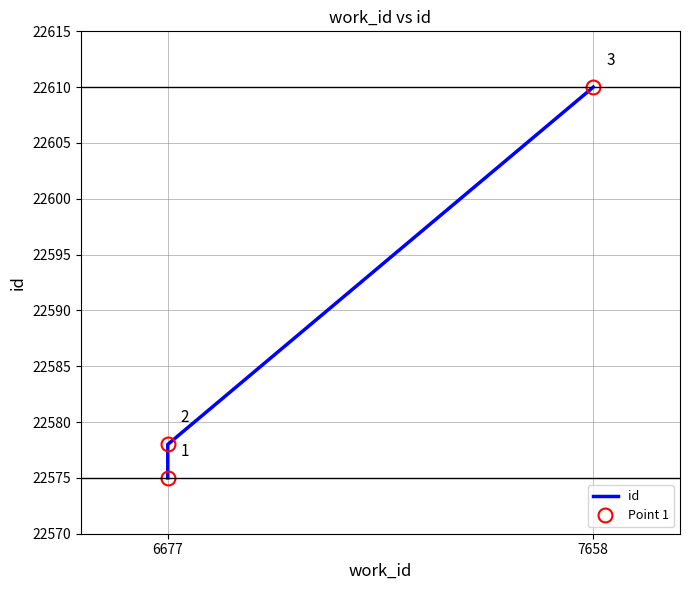

Does the chart display data point markers on the line(s)?

Yes